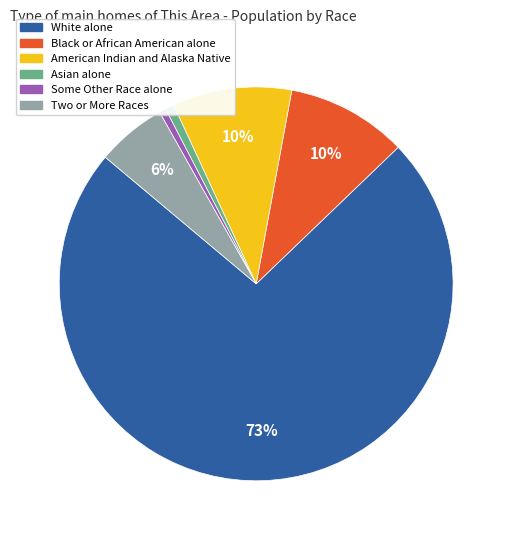

Between Two or More Races and Some Other Race alone, which is larger?

Two or More Races